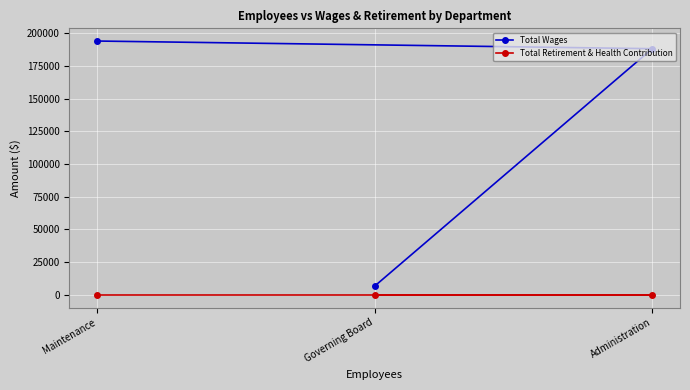

Where is Total Wages nearest to the value 100336?

Administration